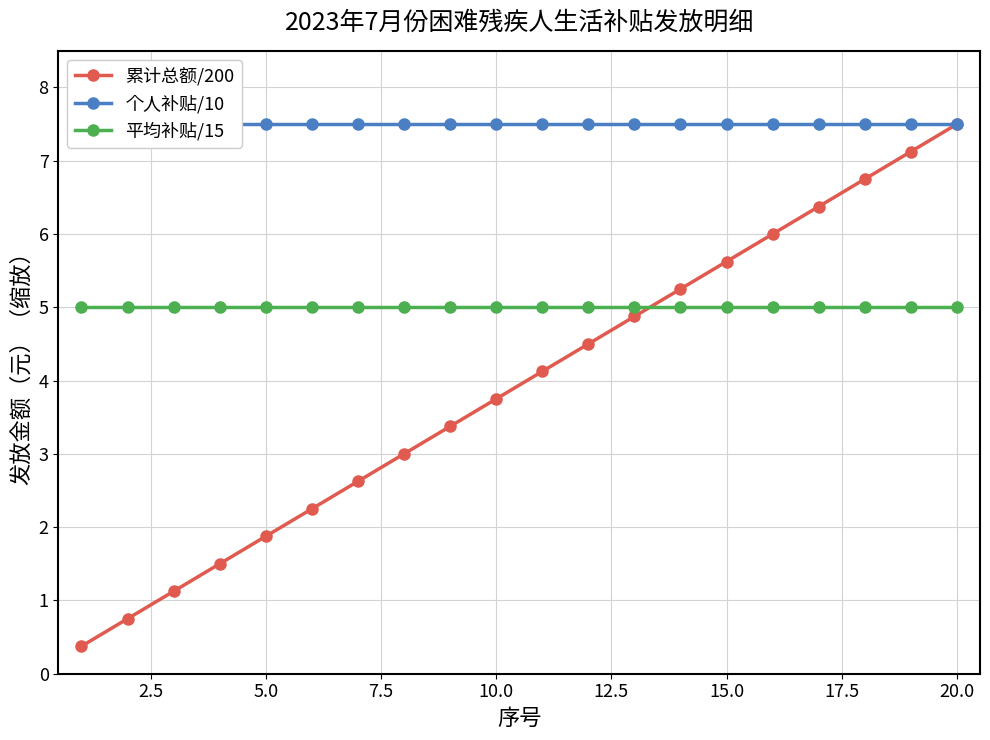

True or false: 累计总额/200 and 个人补贴/10 cross at least once.

False